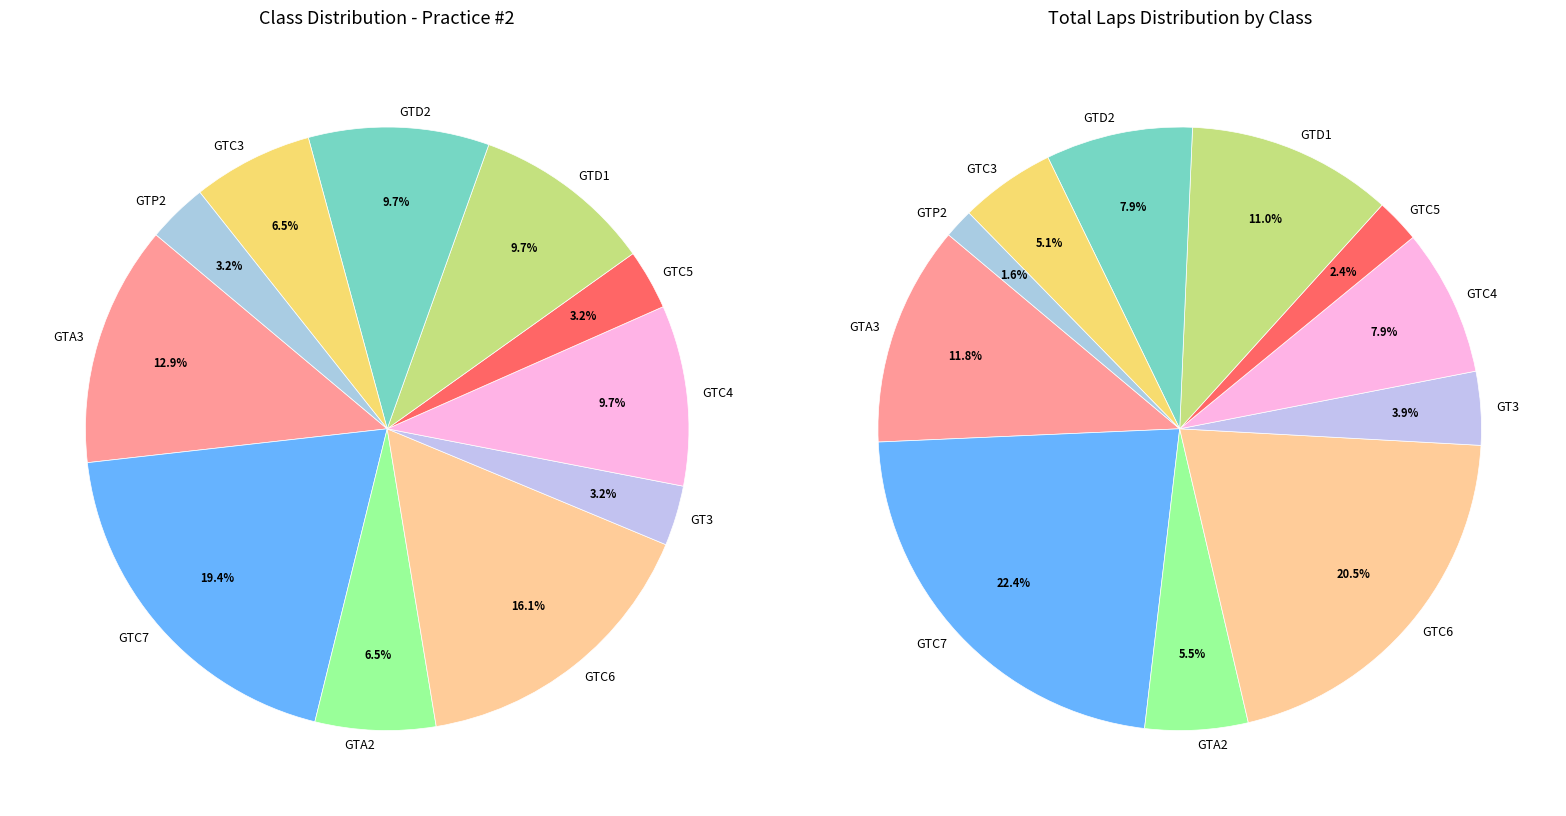

The GTP2 slice represents 3% of the pie. True or false?

True